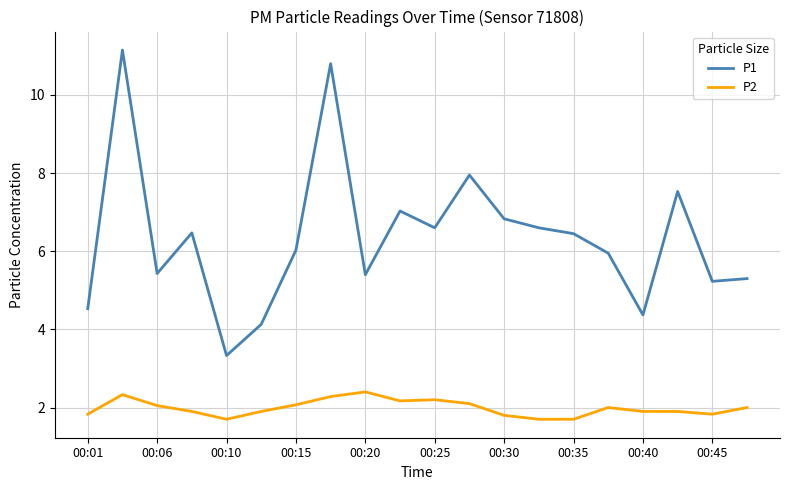

How many lines are shown in the chart?

2